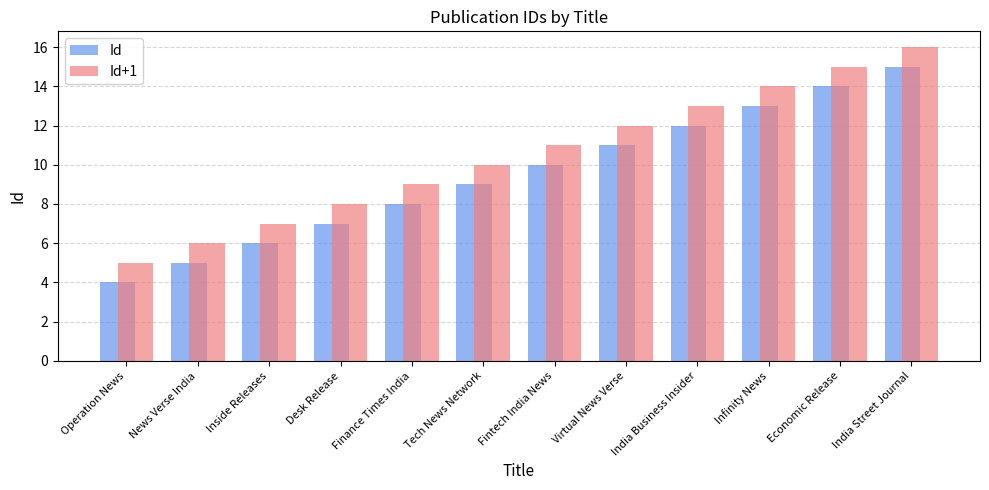

How many data points in Id are less than 10?

6